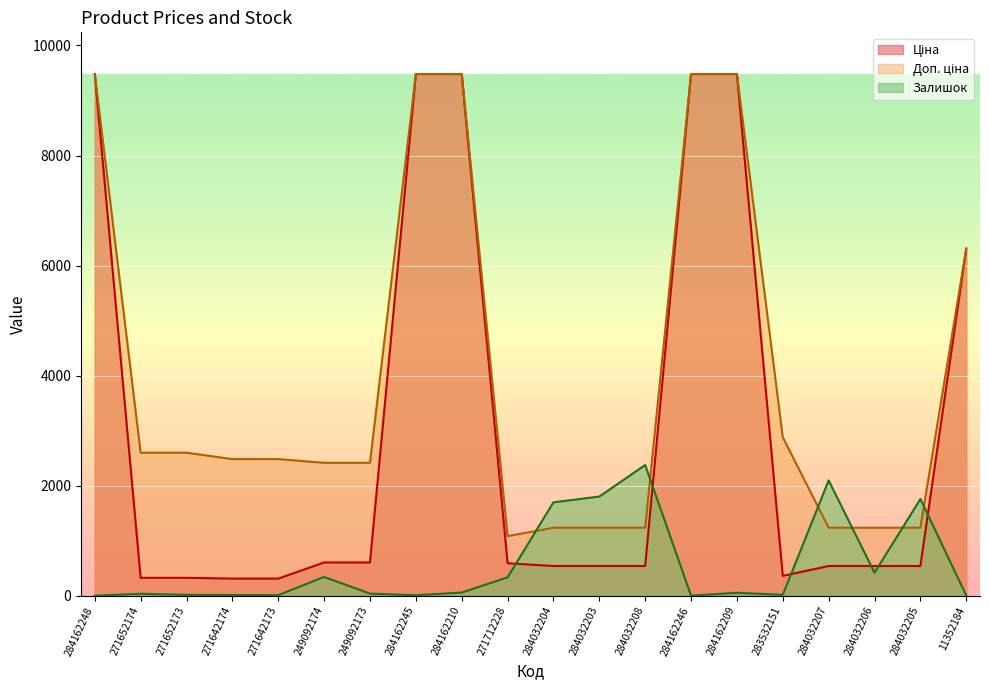

The Доп. ціна series shows 1235.4 at 284032205. True or false?

True